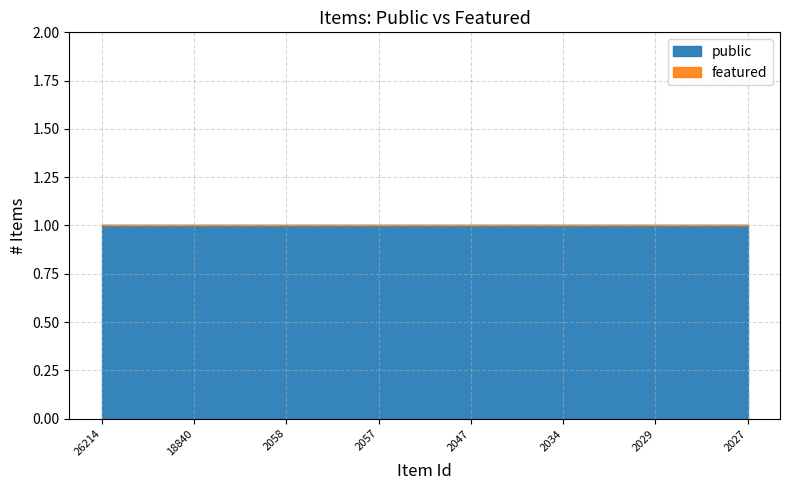

The value of public at 18840 is 2. True or false?

False